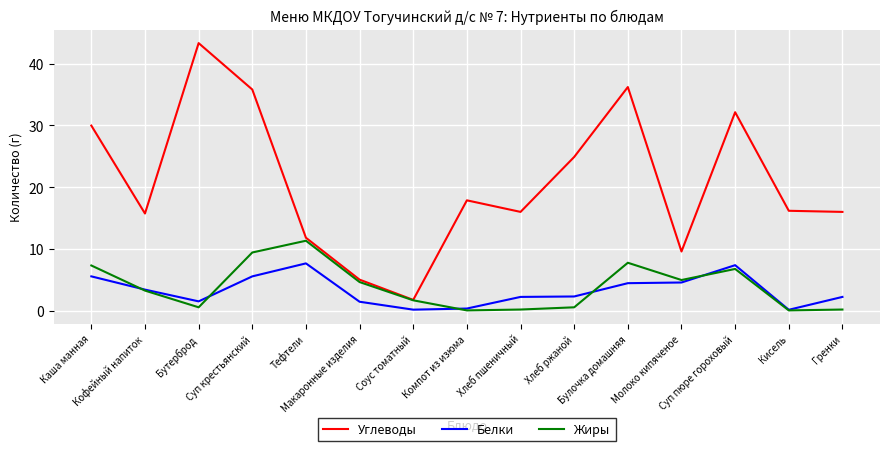

How many lines are shown in the chart?

3